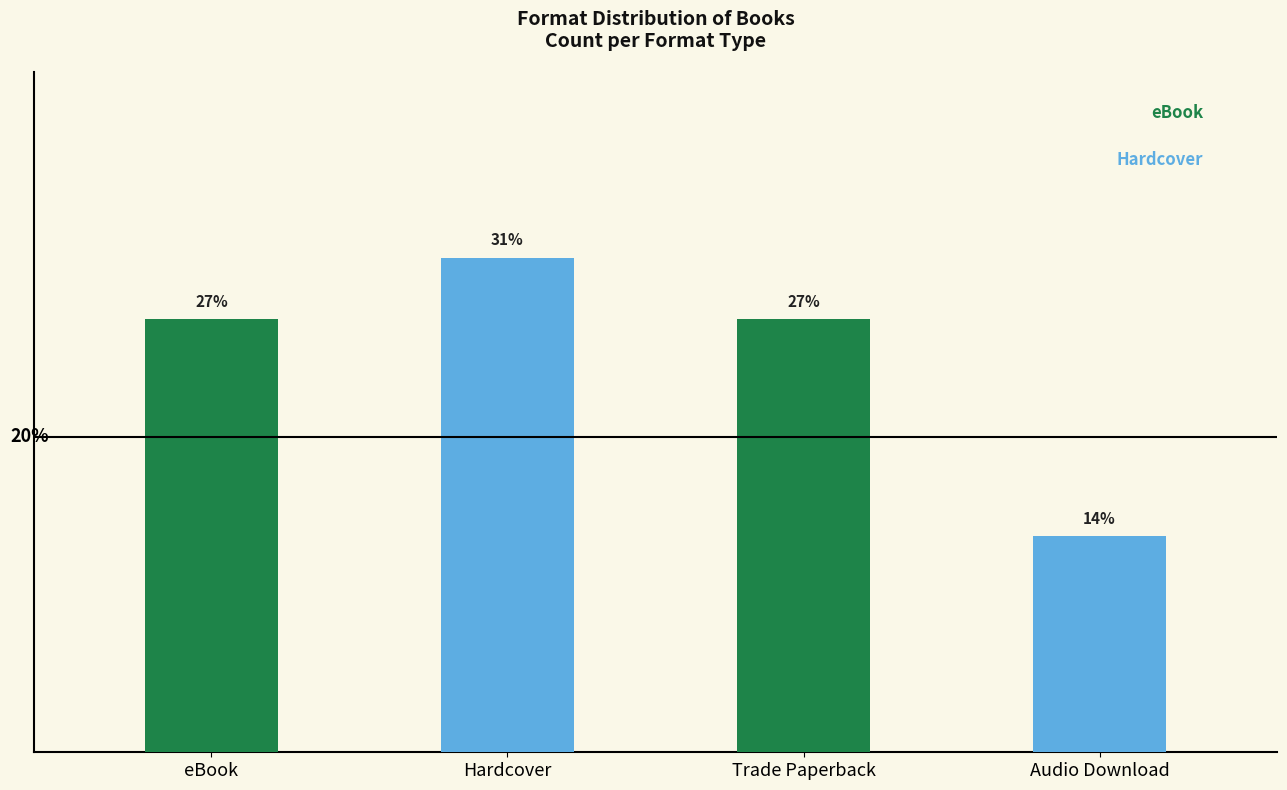

Are the bars horizontal?

No